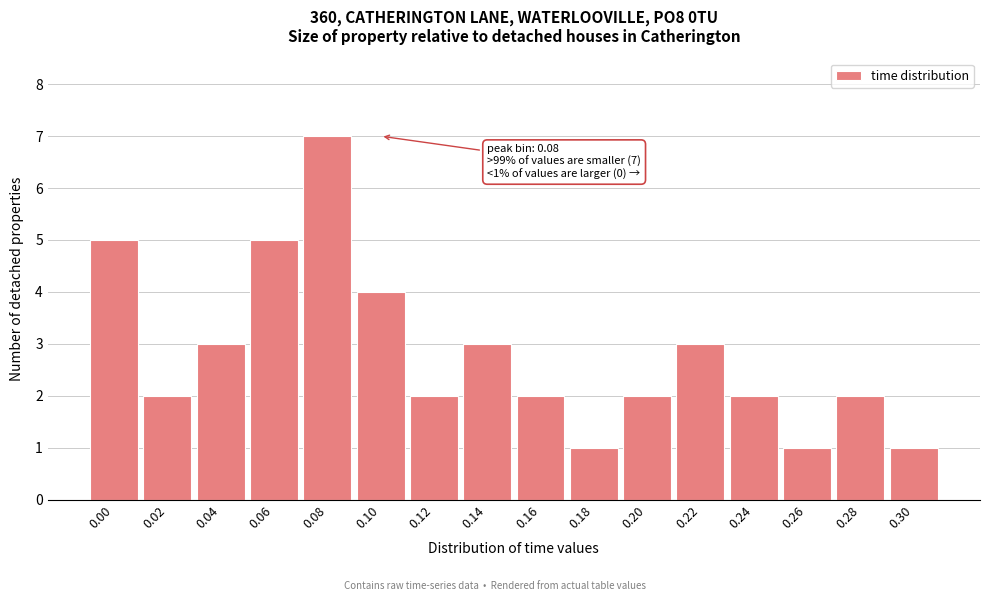

Reading right to left, what are all the values shown in this chart?

0.30=1	0.28=2	0.26=1	0.24=2	0.22=3	0.20=2	0.18=1	0.16=2	0.14=3	0.12=2	0.10=4	0.08=7	0.06=5	0.04=3	0.02=2	0.00=5